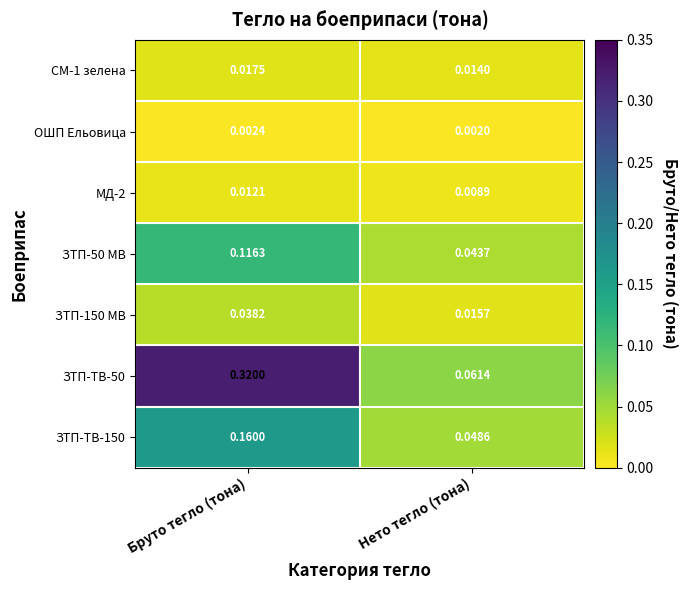

Rank the categories by ЗТП-50 МВ value from highest to lowest.

Бруто тегло (тона), Нето тегло (тона)